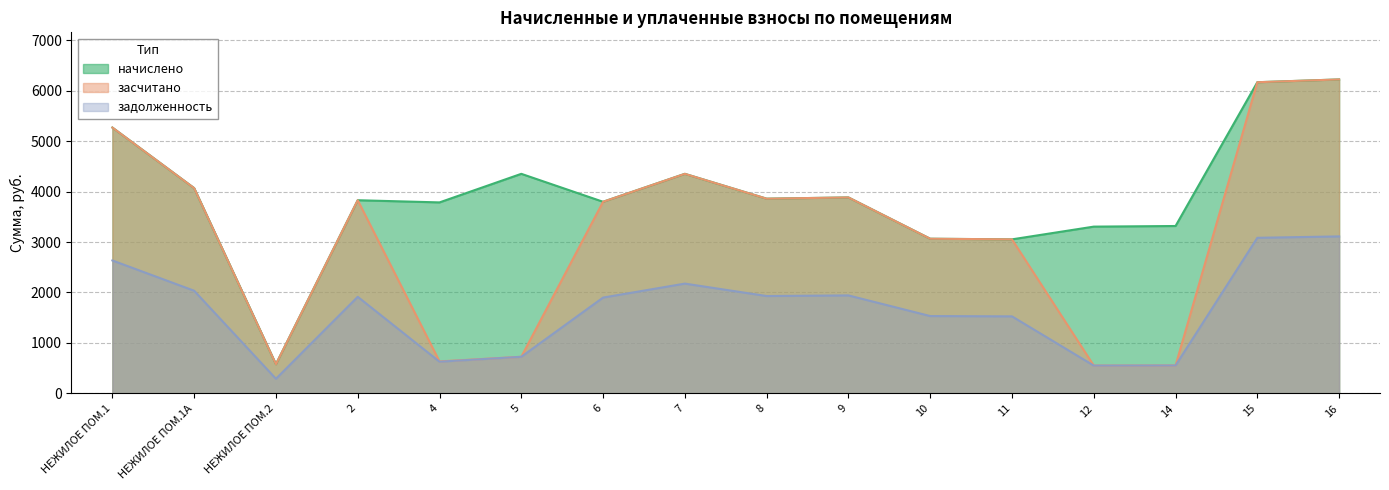

The задолженность series shows 416.0 at 11. True or false?

False